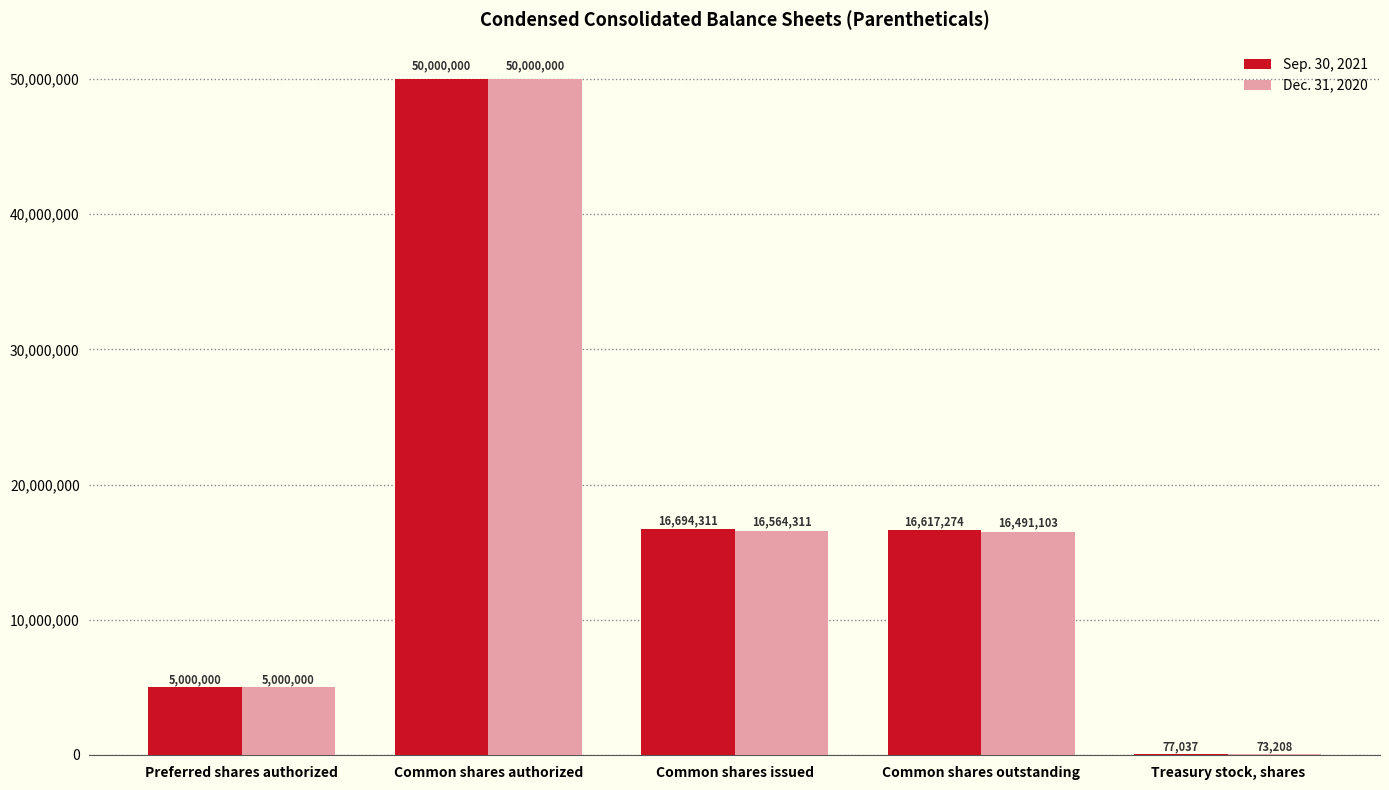

What is the sum of all Dec. 31, 2020 values?

88128622